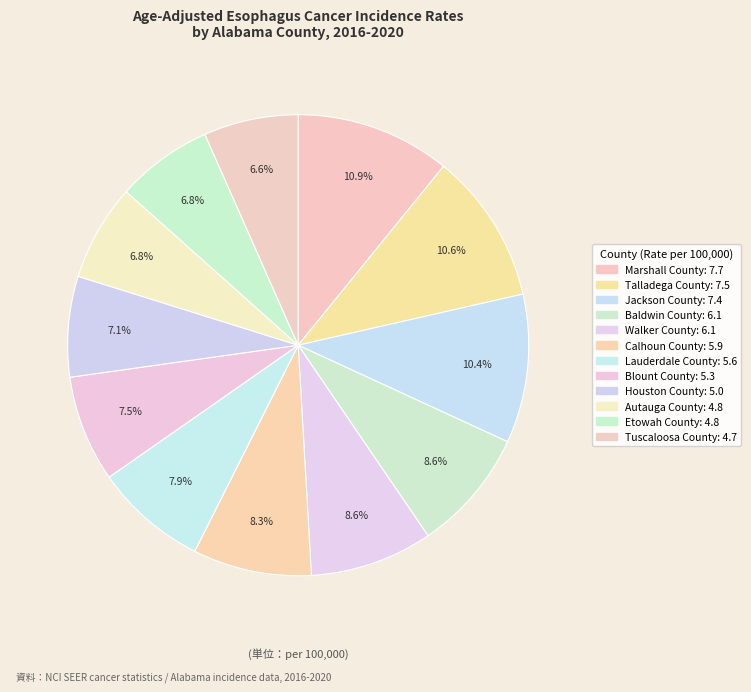

What is the total percentage of Blount County and Marshall County?

18.3%